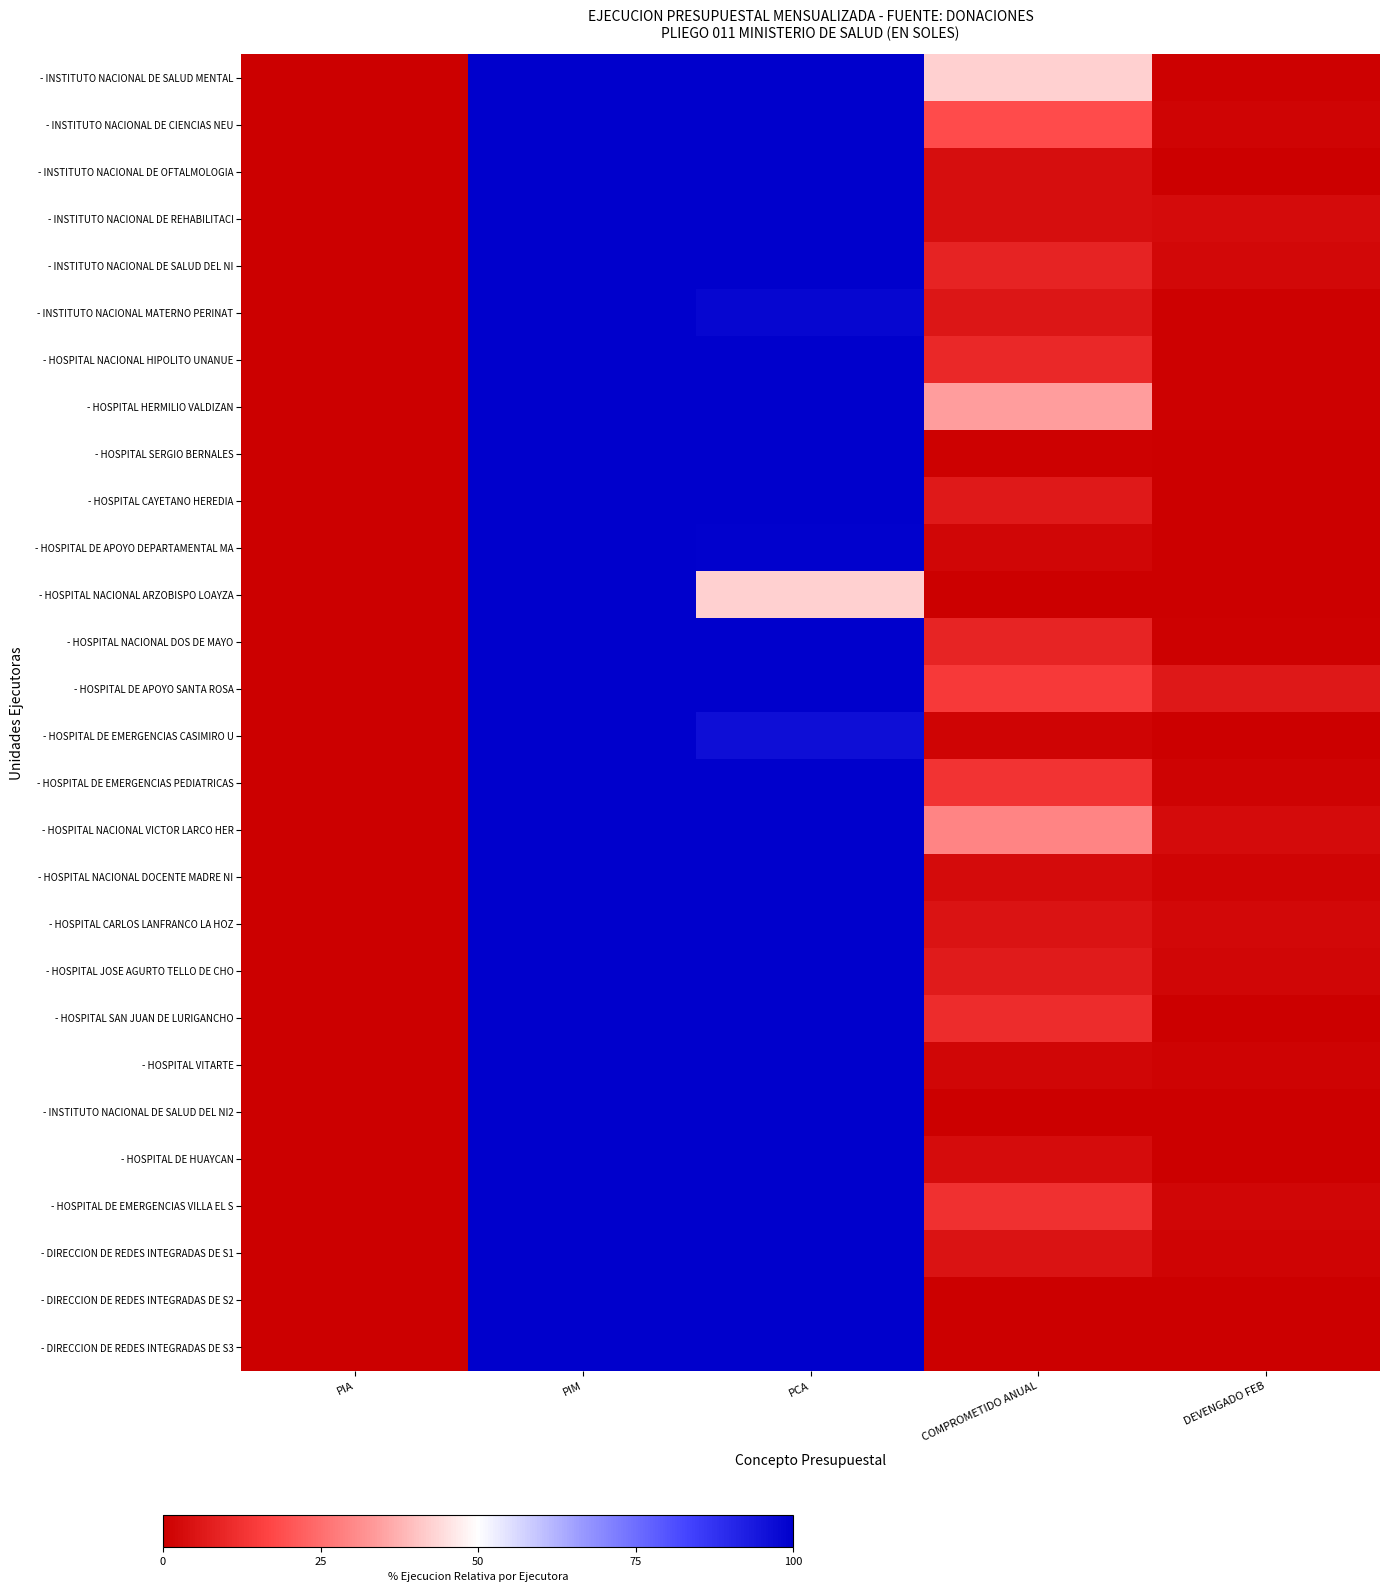

Rank the series at COMPROMETIDO ANUAL from lowest to highest value.

- HOSPITAL NACIONAL ARZOBISPO LOAYZA, - DIRECCION DE REDES INTEGRADAS DE S3, - DIRECCION DE REDES INTEGRADAS DE S2, - INSTITUTO NACIONAL DE SALUD DEL NI2, - HOSPITAL SERGIO BERNALES, - HOSPITAL DE EMERGENCIAS CASIMIRO U, - HOSPITAL VITARTE, - HOSPITAL DE APOYO DEPARTAMENTAL MA, - HOSPITAL NACIONAL DOCENTE MADRE NI, - HOSPITAL DE HUAYCAN, - INSTITUTO NACIONAL DE REHABILITACI, - INSTITUTO NACIONAL DE OFTALMOLOGIA, - HOSPITAL CARLOS LANFRANCO LA HOZ, - DIRECCION DE REDES INTEGRADAS DE S1, - INSTITUTO NACIONAL MATERNO PERINAT, - HOSPITAL CAYETANO HEREDIA, - HOSPITAL JOSE AGURTO TELLO DE CHO, - INSTITUTO NACIONAL DE SALUD DEL NI, - HOSPITAL NACIONAL DOS DE MAYO, - HOSPITAL NACIONAL HIPOLITO UNANUE, - HOSPITAL SAN JUAN DE LURIGANCHO, - HOSPITAL DE EMERGENCIAS VILLA EL S, - HOSPITAL DE EMERGENCIAS PEDIATRICAS, - HOSPITAL DE APOYO SANTA ROSA, - INSTITUTO NACIONAL DE CIENCIAS NEU, - HOSPITAL NACIONAL VICTOR LARCO HER, - HOSPITAL HERMILIO VALDIZAN, - INSTITUTO NACIONAL DE SALUD MENTAL